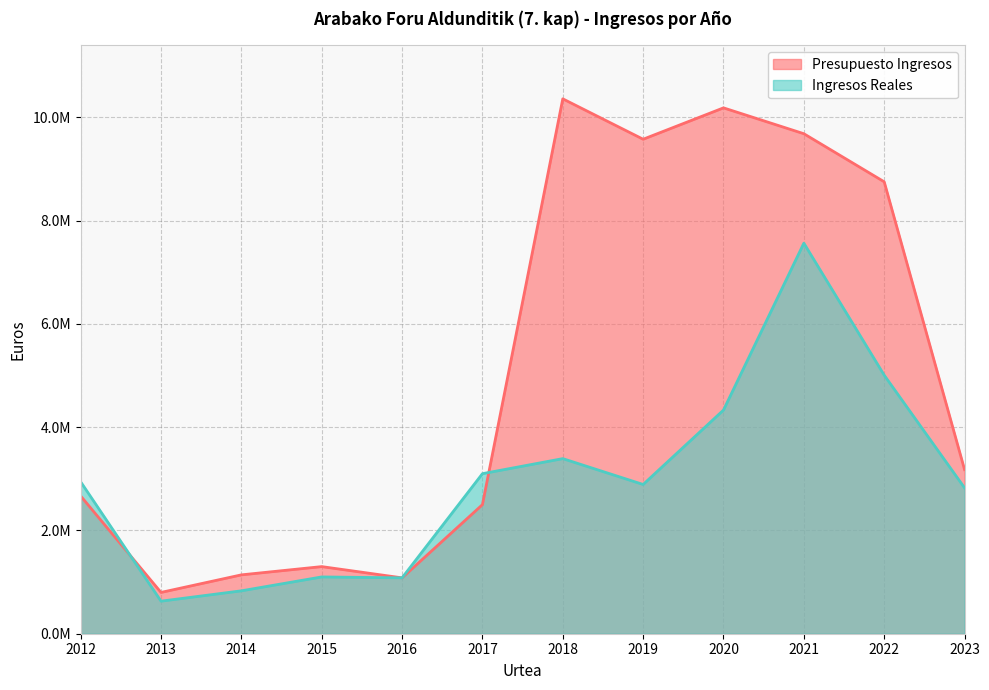

True or false: Presupuesto Ingresos has more than 1 points higher than both neighbors.

True